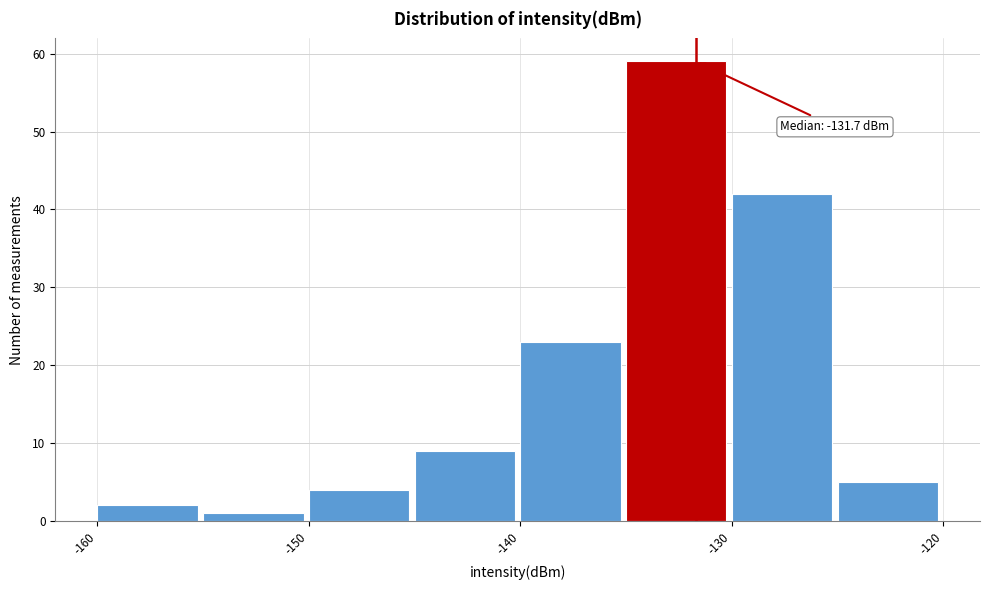

Over which range of the x-axis is the bar tallest?

-135 to -130